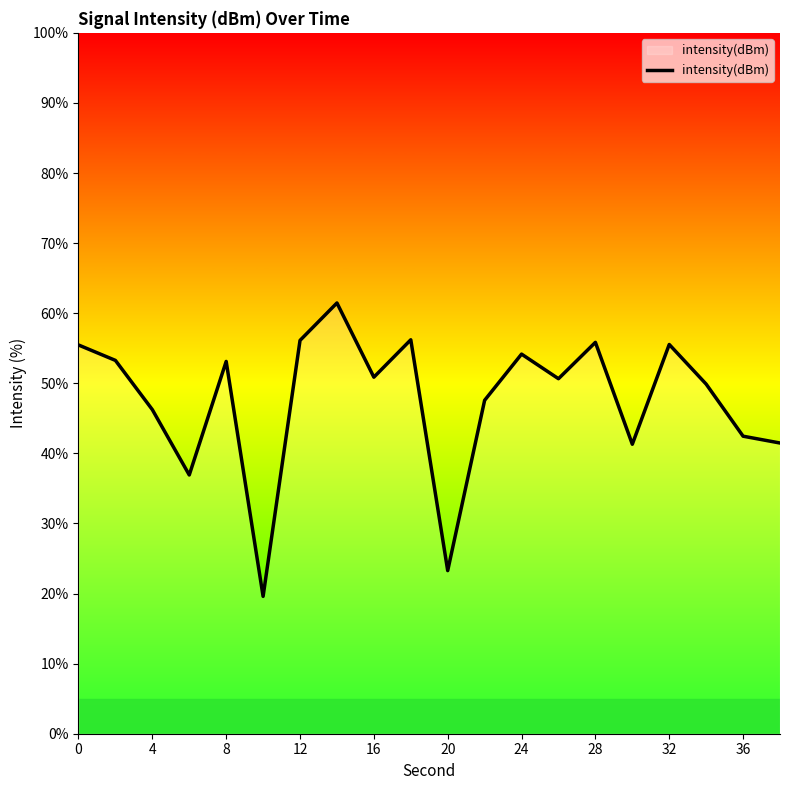

What is the minimum value shown in the chart?

19.6